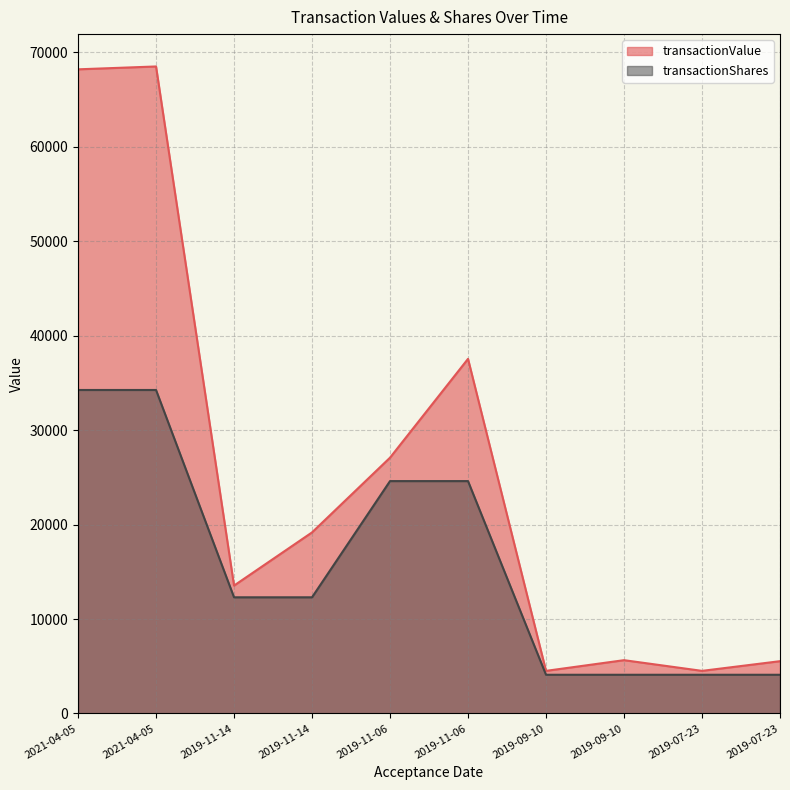

Reading left to right, extract all data points from this chart.

transactionValue: 68189.0	68492.0	13540.0	19170.0	27081.0	37541.0	4513.0	5645.0	4513.0	5538.0
transactionShares: 34246.0	34246.0	12300.8	12300.8	24601.7	24601.7	4100.3	4100.3	4100.3	4100.3